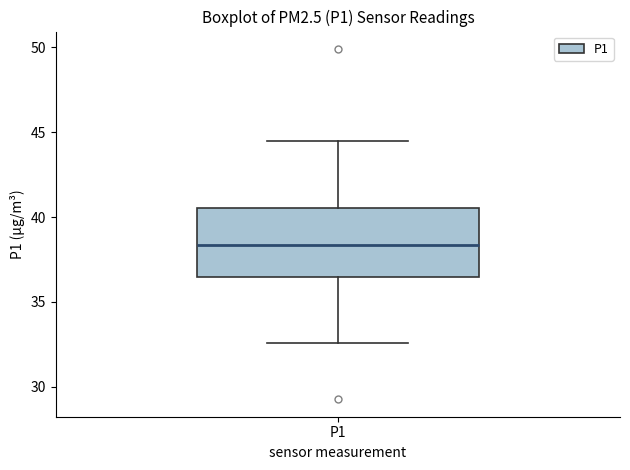

Where is the lower edge of the box for P1 on the y-axis? The values are not printed on the chart, so give them approximately, as read against the axis.

36.5